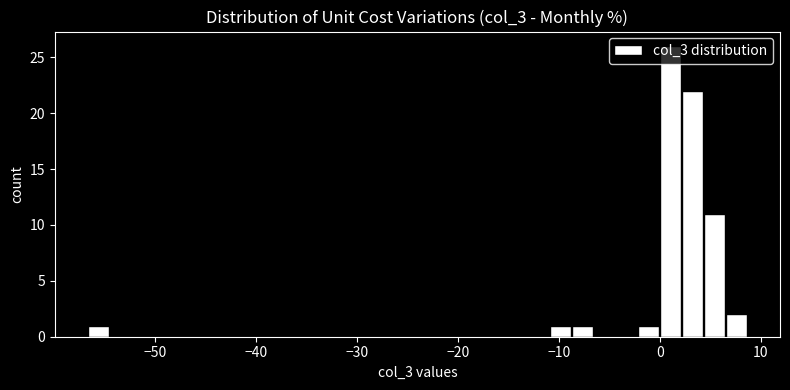

Around what value on the x-axis is the tallest bar? Give the approximate position of its centre, as read against the axis.

1